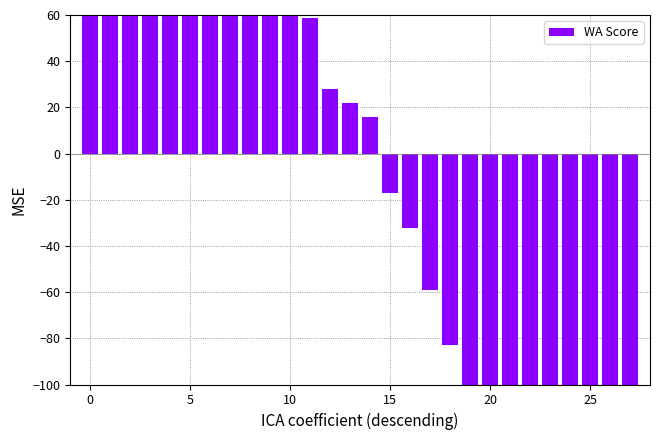

Reading left to right, what are all the values shown in this chart?

411.9	342.9	247.9	239.9	221.9	207.9	151.9	113.9	98.9	88.9	62.9	58.9	27.9	21.9	15.9	-17.1	-32.1	-59.1	-83.1	-126.1	-142.1	-160.1	-178.1	-289.1	-290.1	-296.1	-320.1	-320.1